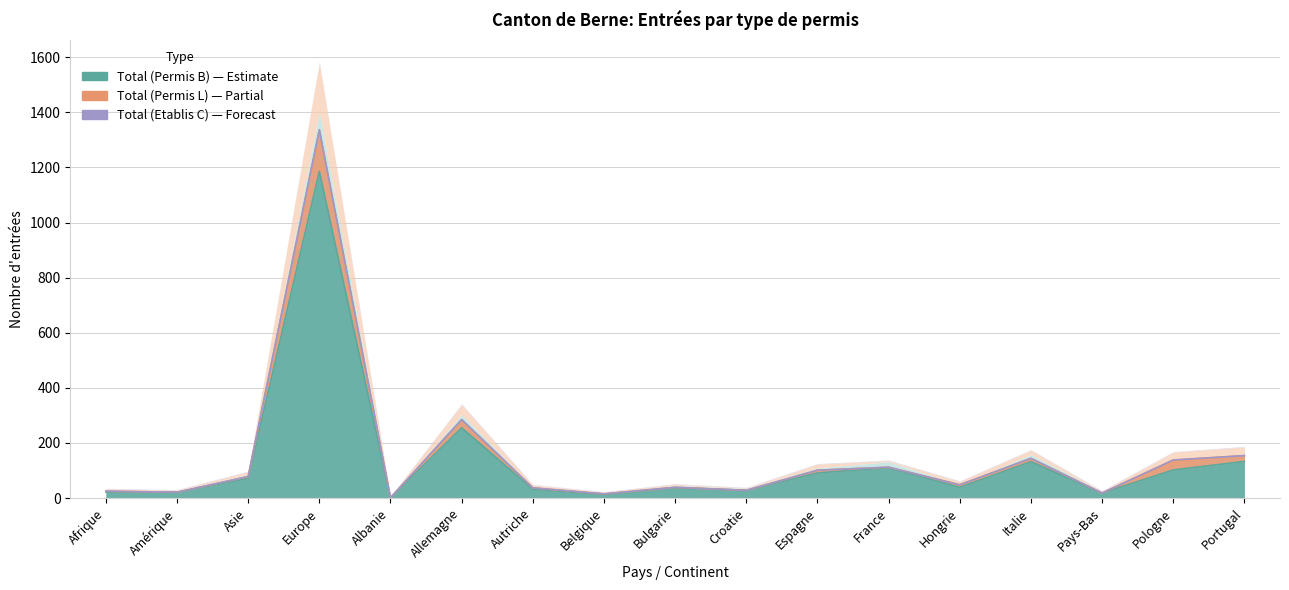

Is it true that Total (Permis L) equals 19 at Asie?

False